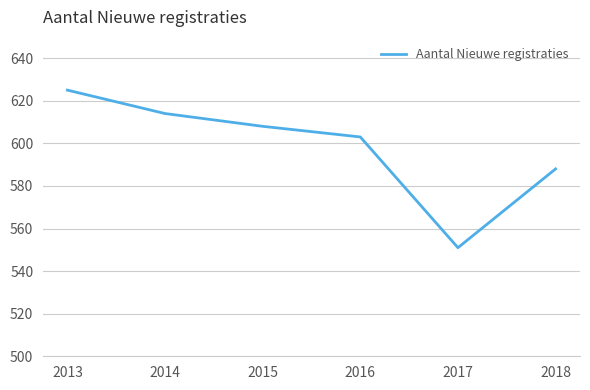

Where does the data first go above 608?

2013